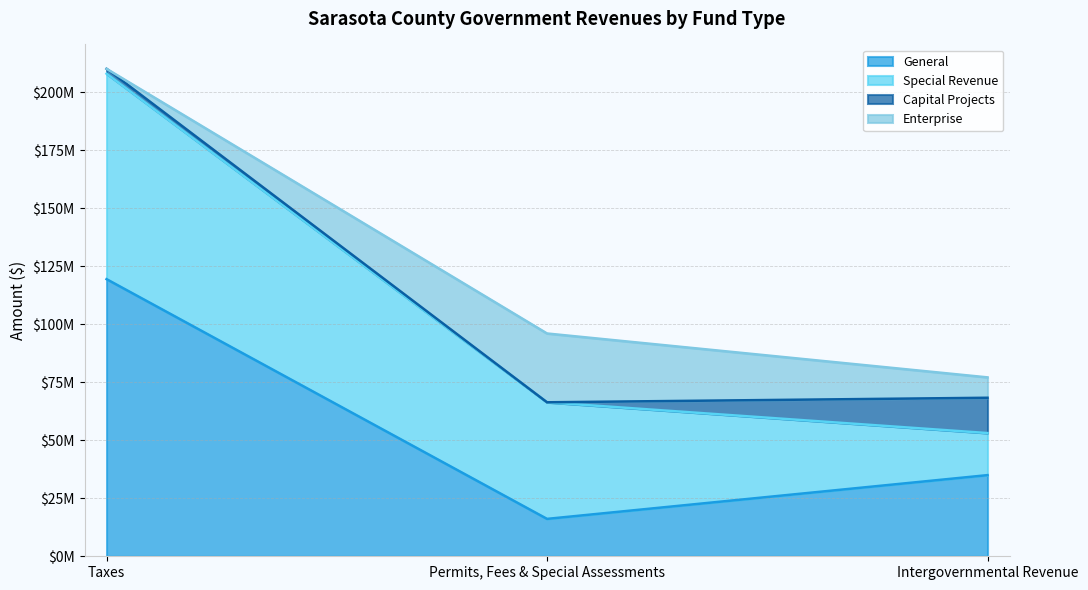

What is the difference between the maximum and minimum values in the General series?

103380087